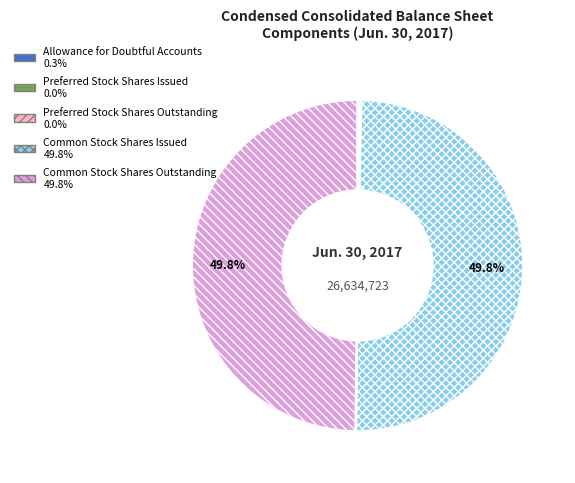

The Allowance for Doubtful Accounts slice represents 0% of the pie. True or false?

True